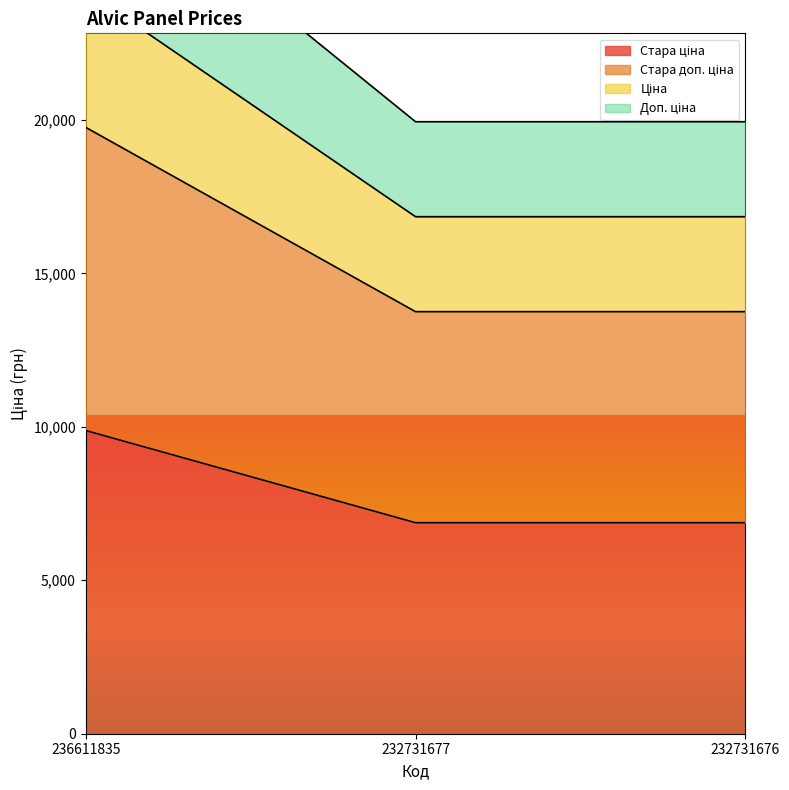

At how many categories does at least one series exceed 21615?

1